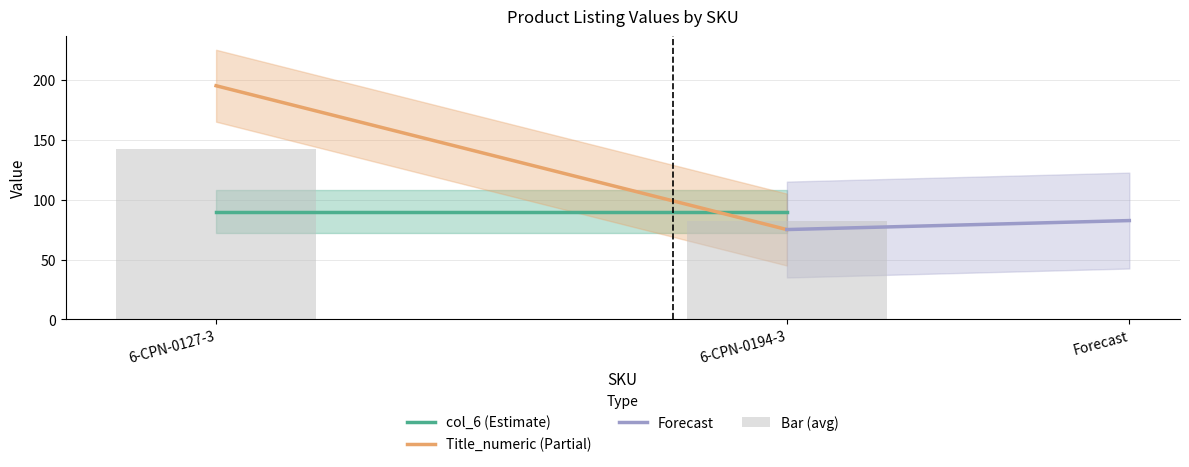

Is it true that the value at 6-CPN-0127-3 is 36.7?

False